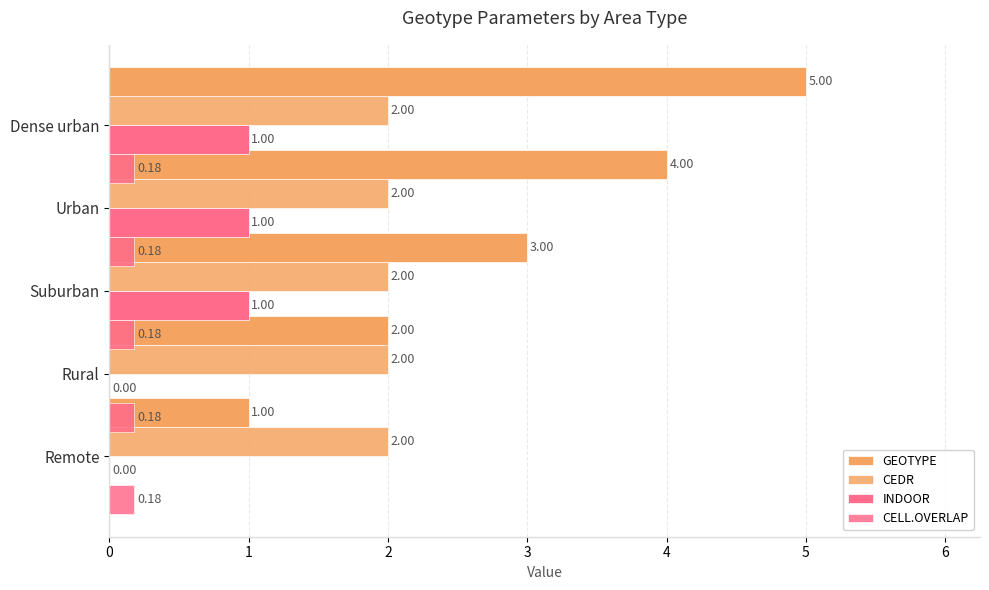

Between 0 and 2, which series saw the biggest shift?

GEOTYPE